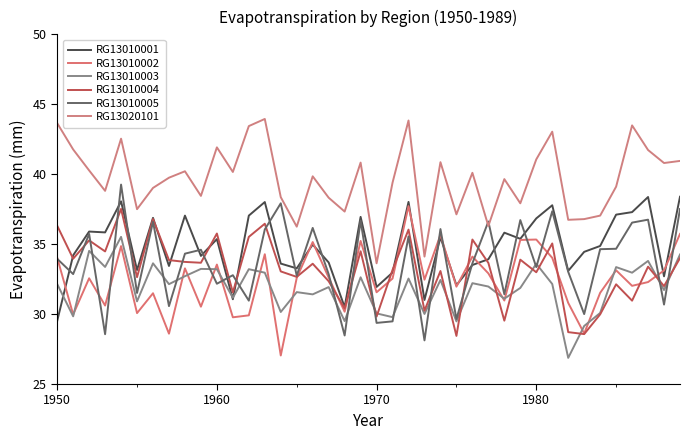

Is this an area chart (filled region under the line)?

No